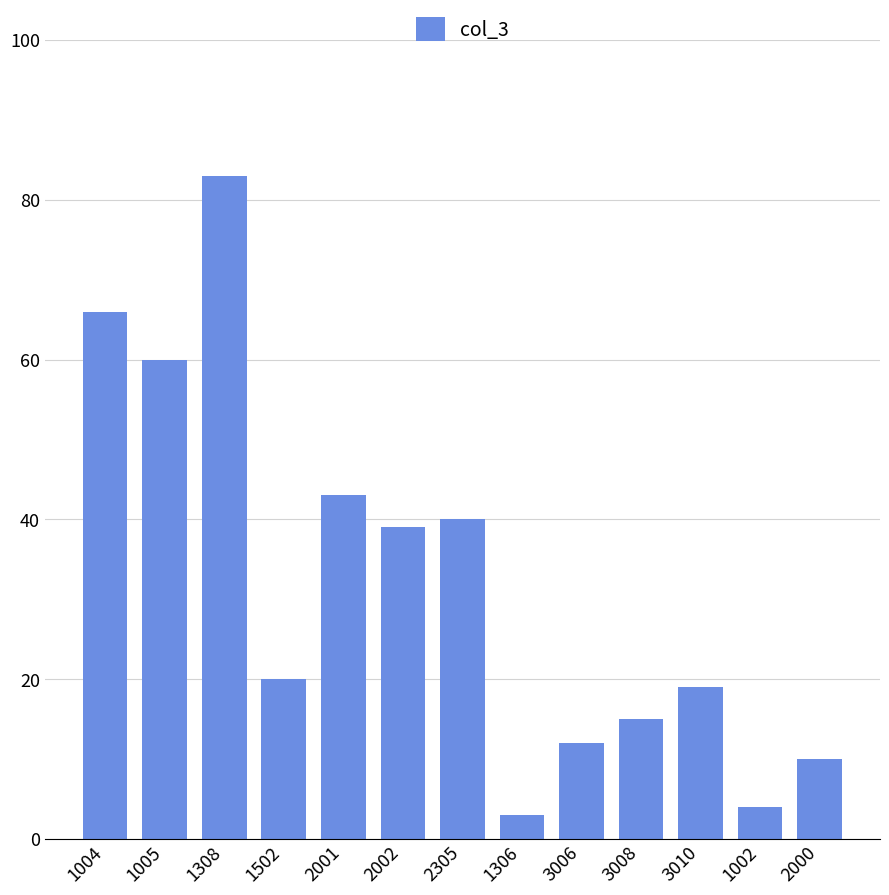

The chart shows a value of 31 at 1005. True or false?

False